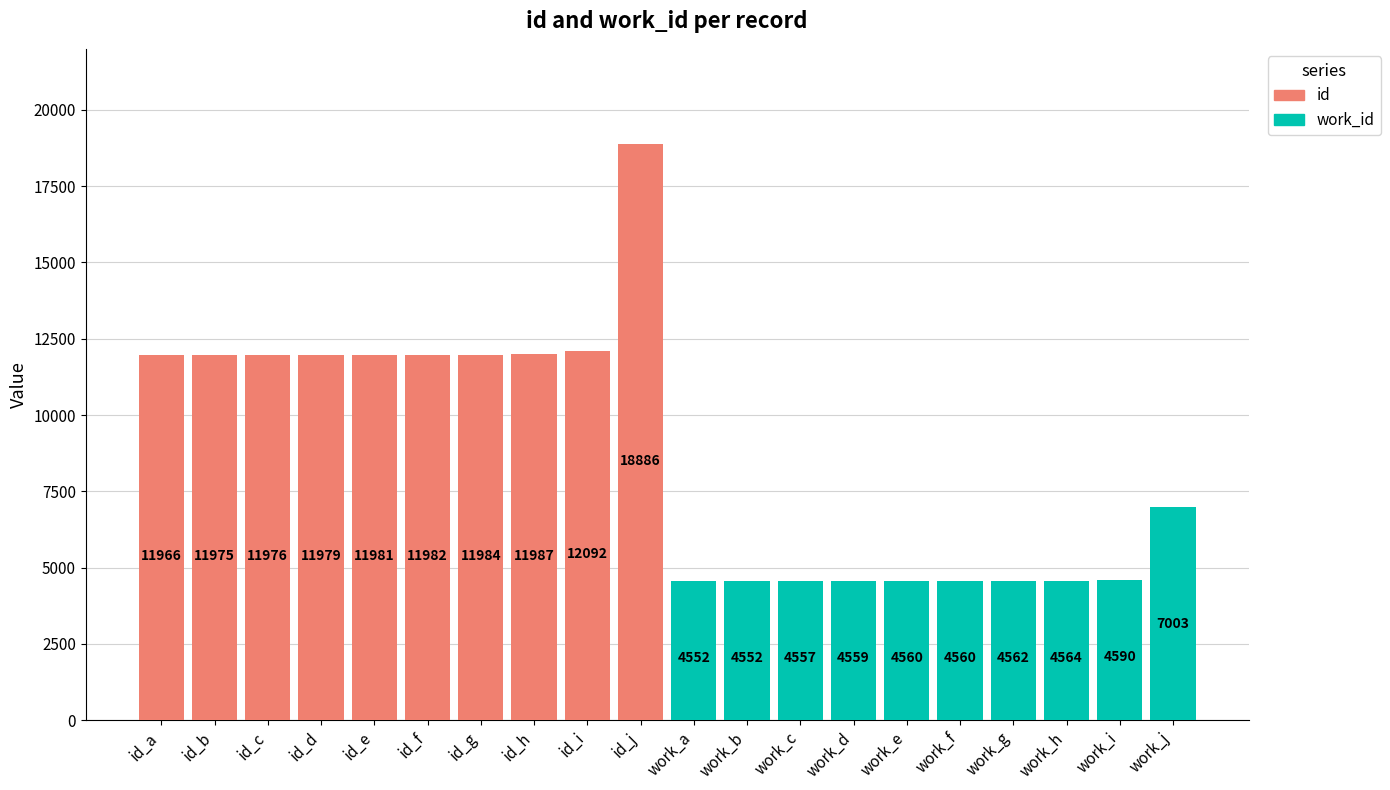

True or false: id has a value of 16934 at id_h.

False